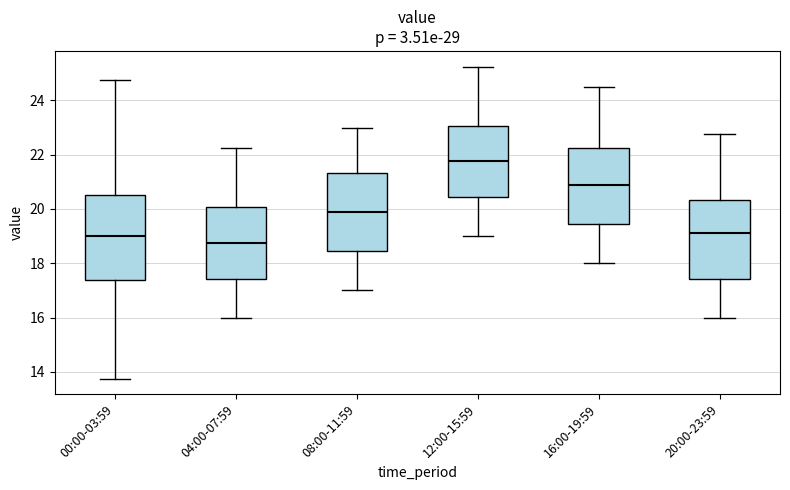

Which box's median line is the highest?

12:00-15:59